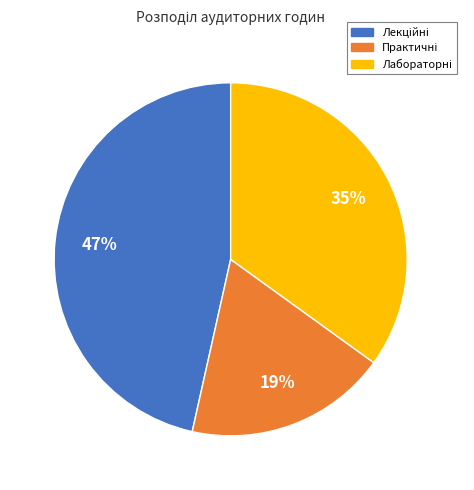

Does any single category account for the majority?

No